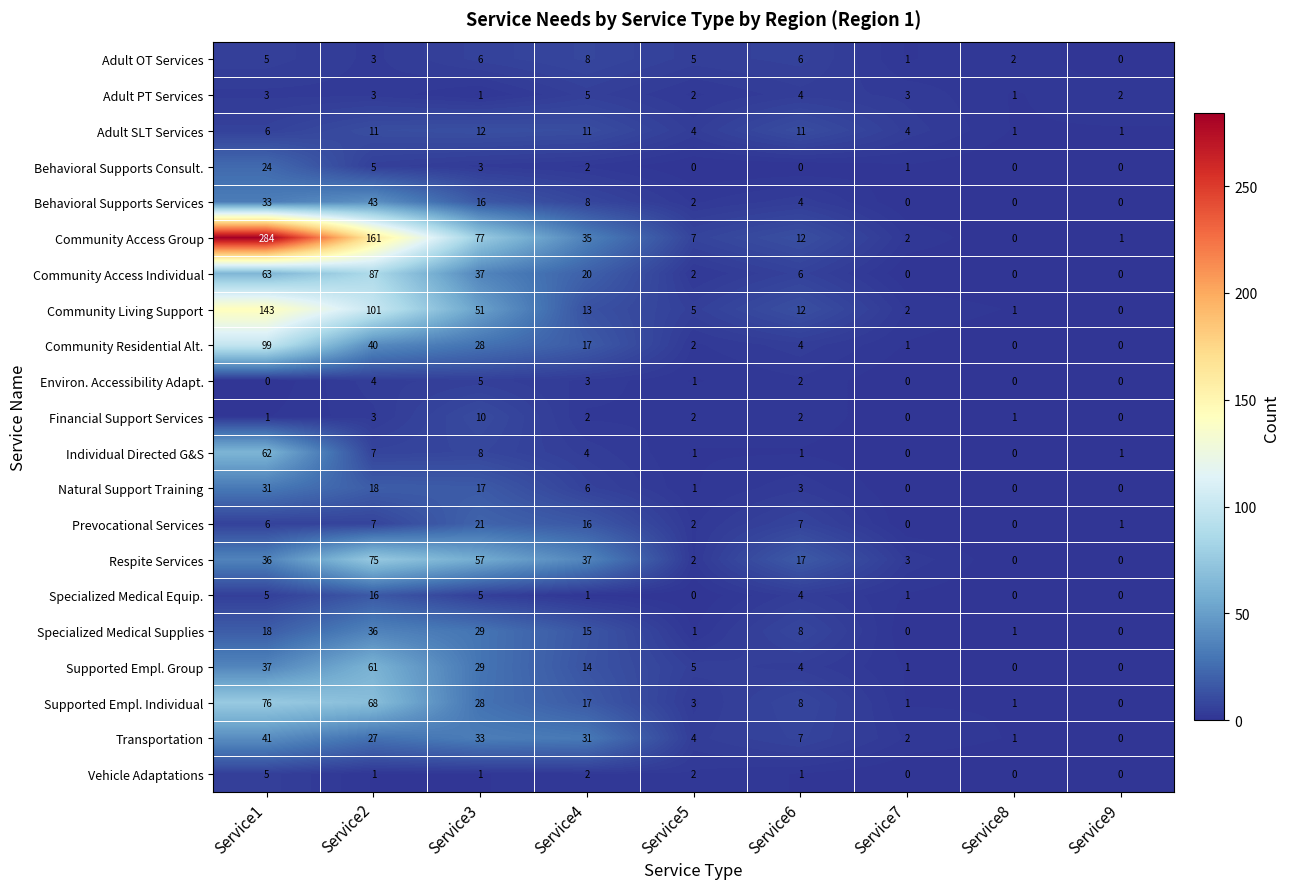

What is the average value of the Adult OT Services series?

4